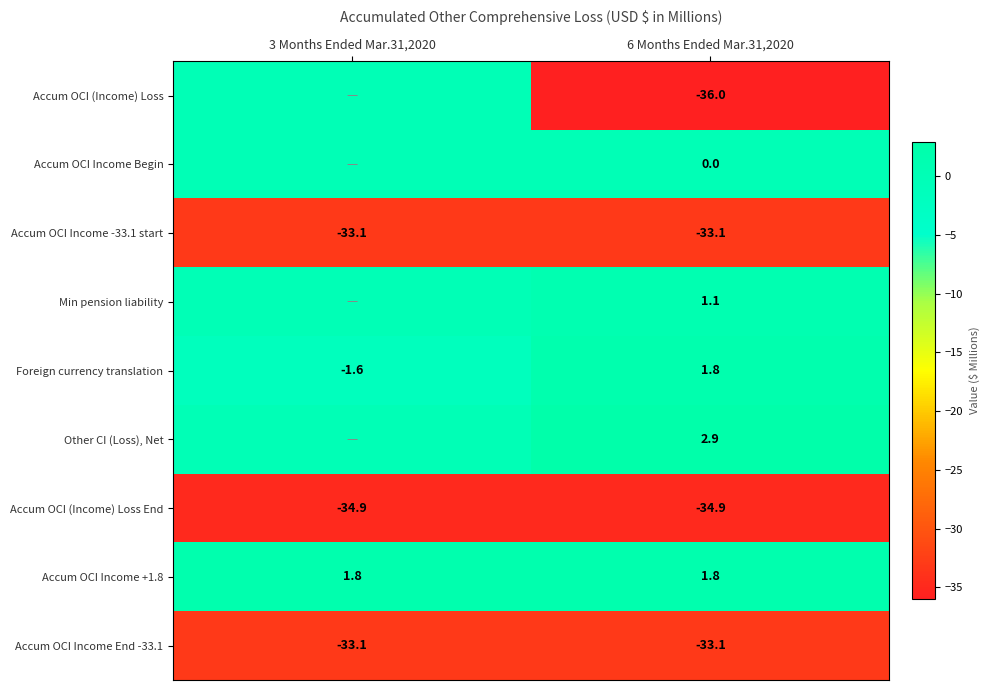

How many values in the Foreign currency translation series are below 1?

1